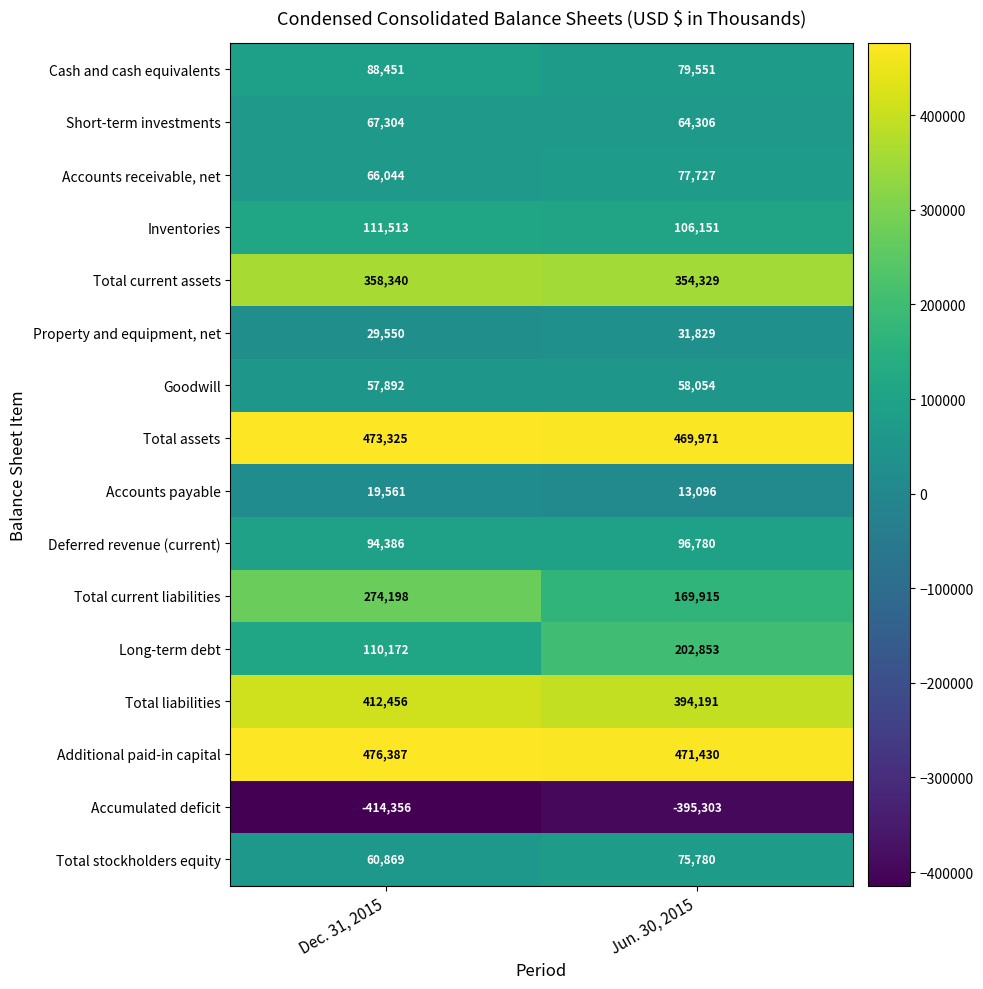

What is the difference between the maximum and minimum values in the Property and equipment, net series?

2279